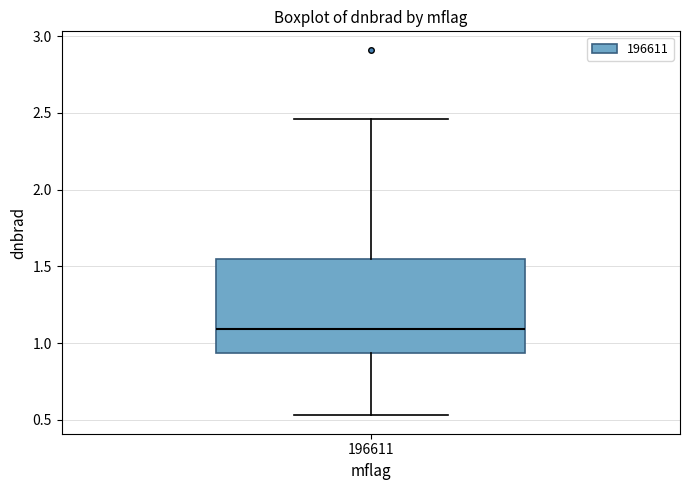

Read this box plot against the y-axis: the position of the median line, the range covered by the box, and the ends of both whiskers. The values are not printed on the chart, so give them approximately, as read against the axis.

median 1.10, box 0.95 to 1.55, whiskers 0.55 to 2.45